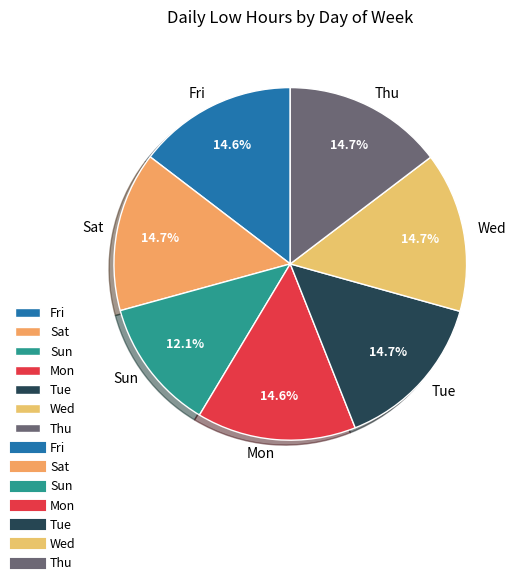

Is there any slice that represents more than half of the pie?

No